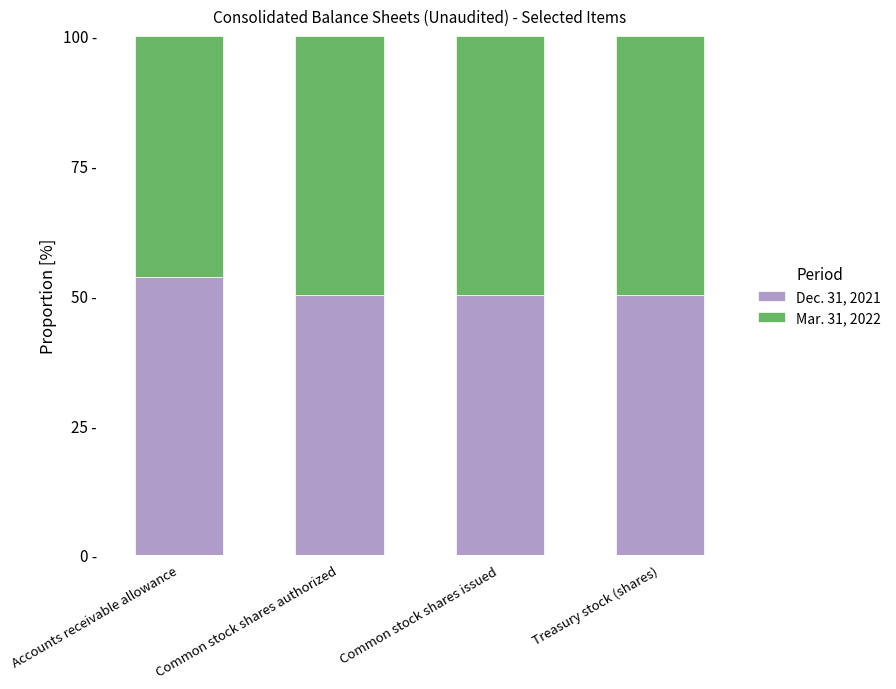

What is the sum of the Dec. 31, 2021 values at Common stock shares authorized and Treasury stock (shares)?

100.0